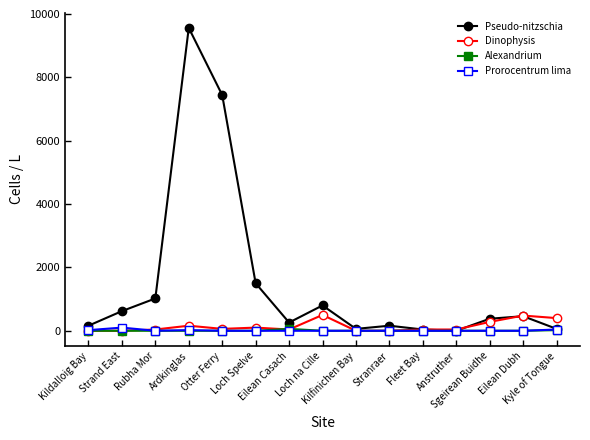

At how many categories does at least one series exceed 5207?

2